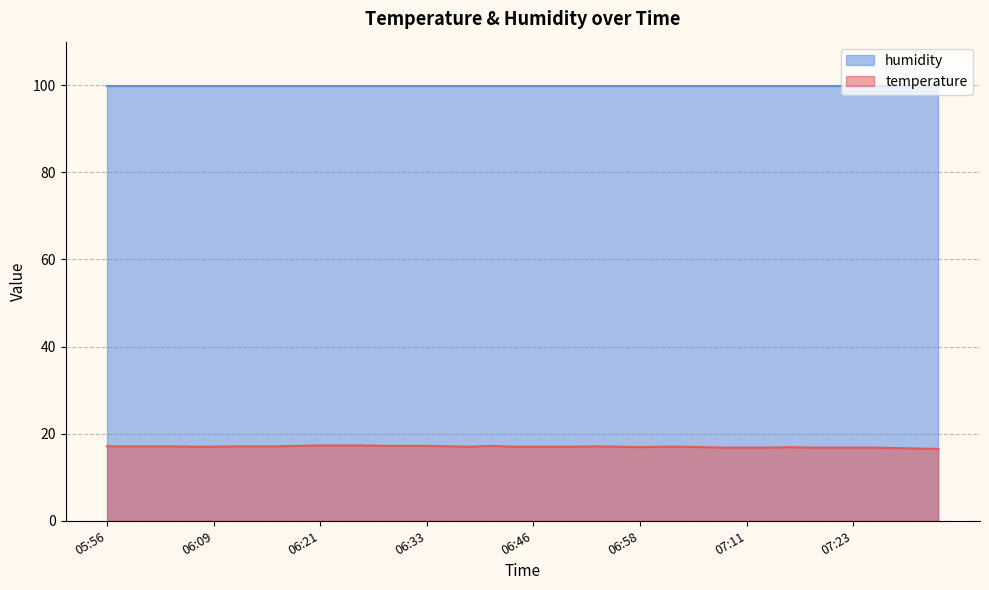

How many interior local peaks (higher than both neighbors) does the data have?

3